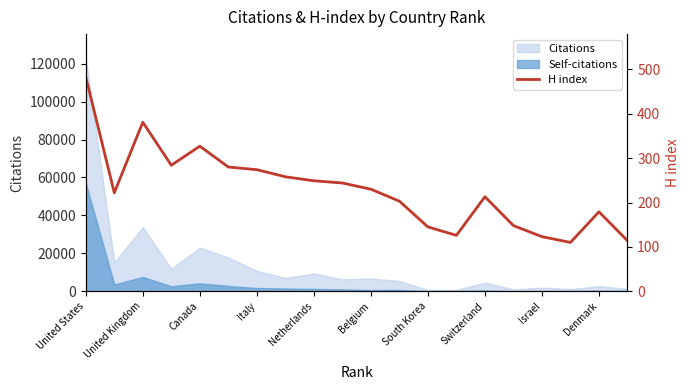

What is the label of the 1st point from the left?

United States